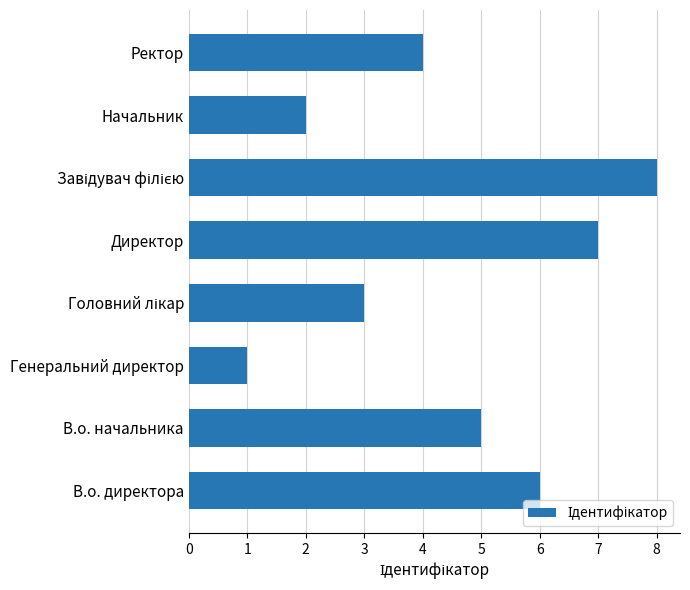

Is it true that the value at Ректор is 6?

False